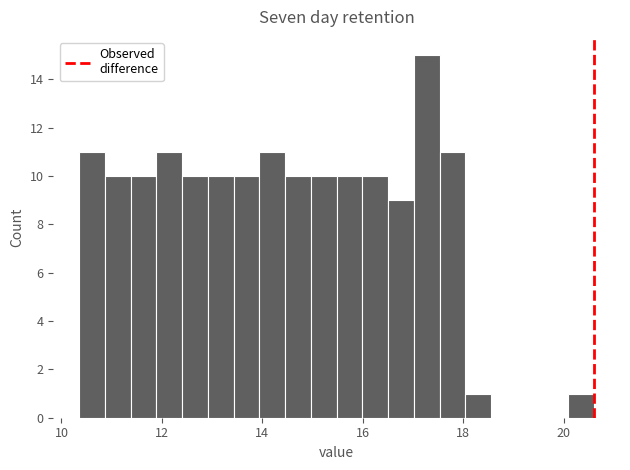

Around what value on the x-axis is the tallest bar? Give the approximate position of its centre, as read against the axis.

17.2